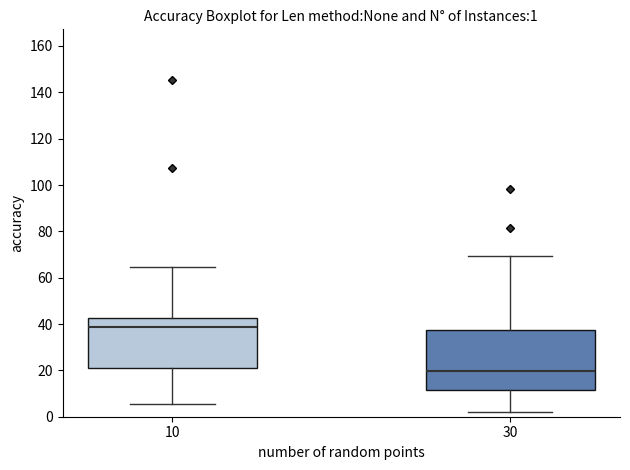

Comparing the boxes themselves (not the whiskers), which one is the tallest?

30